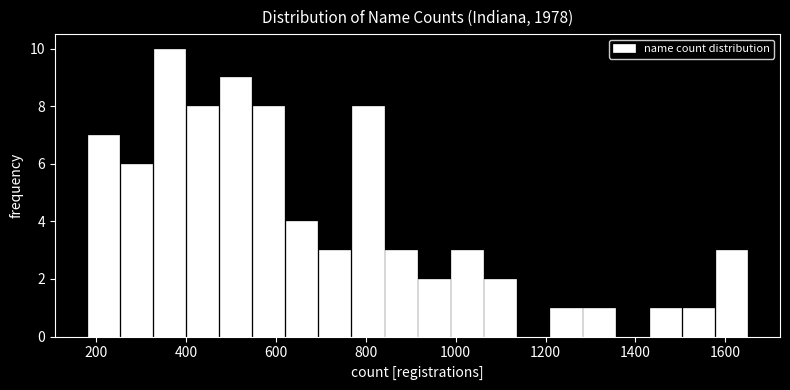

Read against the x-axis, roughly where is the centre of the tallest bar?

360